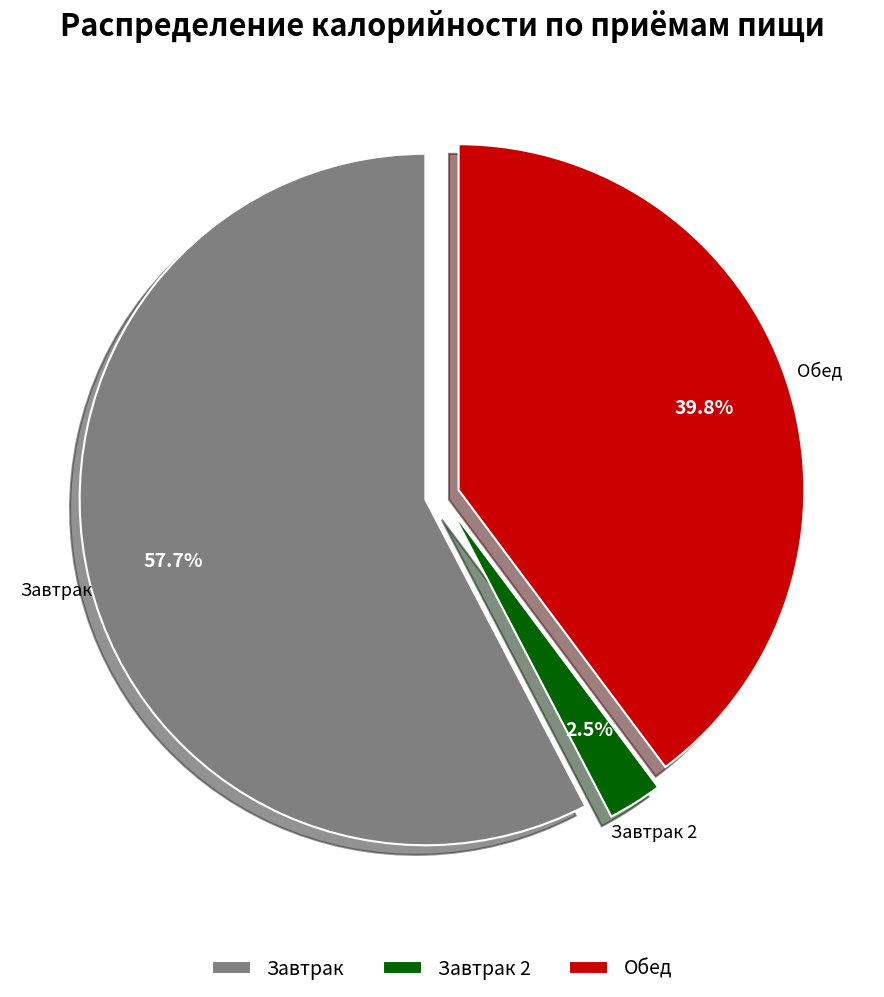

What is the largest slice in the pie chart?

Завтрак